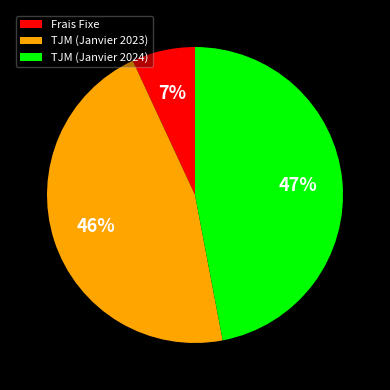

Combined, do TJM (Janvier 2024) and TJM (Janvier 2023) account for over 50%?

Yes